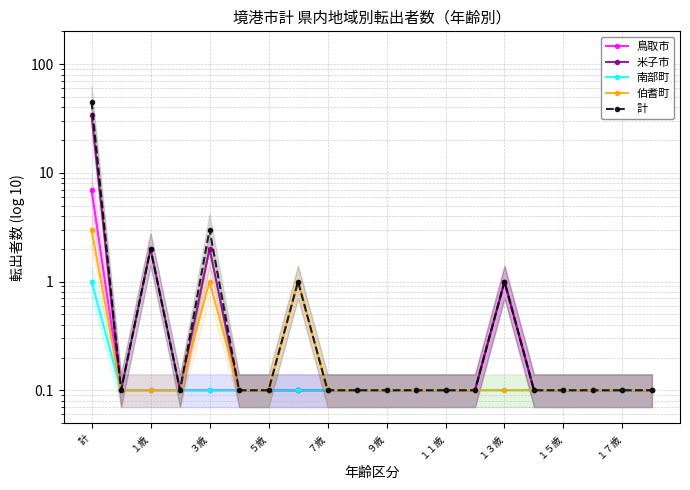

At which category is the sum across all series the highest?

計